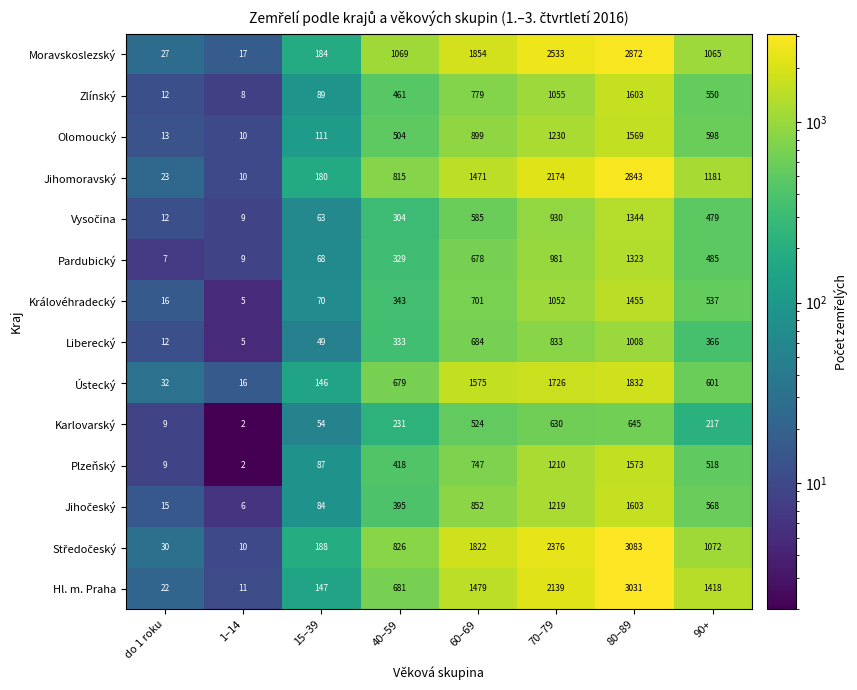

What is the difference between the second highest and minimum values in the Zlínský series?

1047